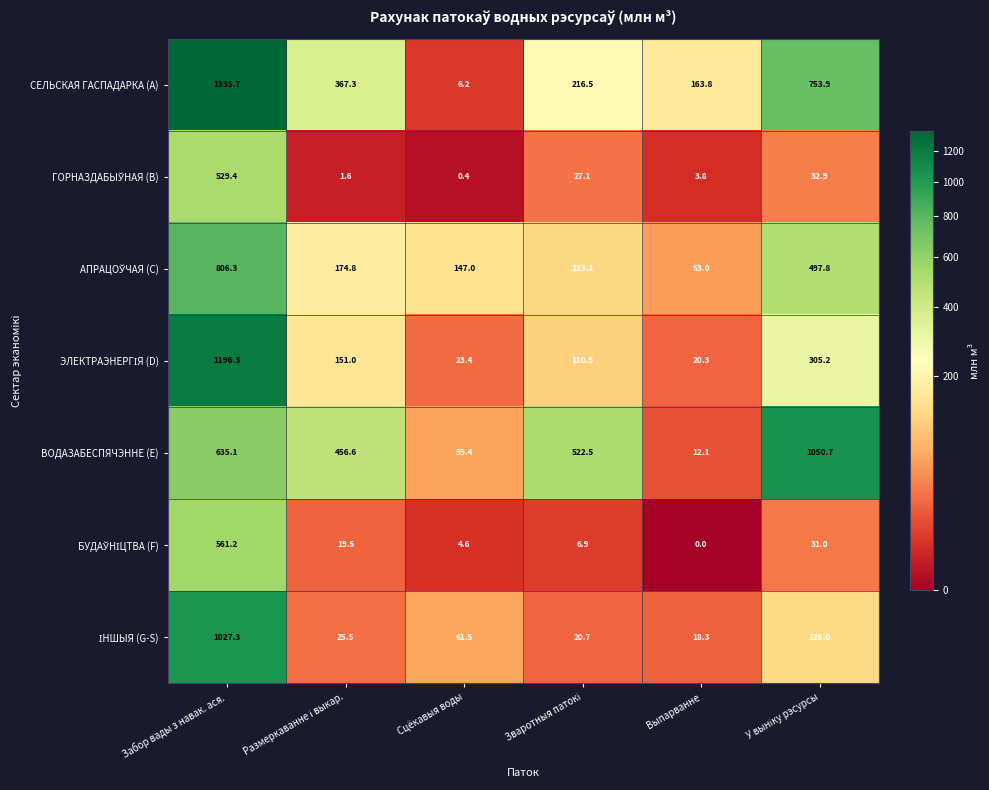

At which category is the sum across all series the highest?

Забор вады з навак. ася.